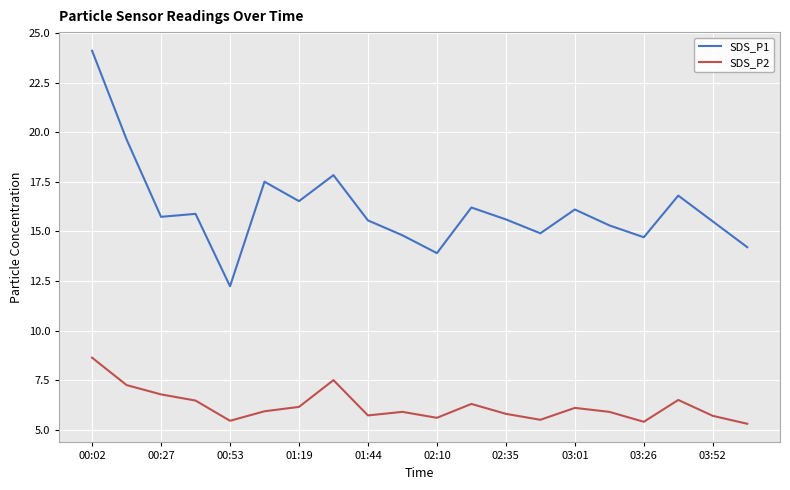

What is the maximum value shown in the chart?

24.1